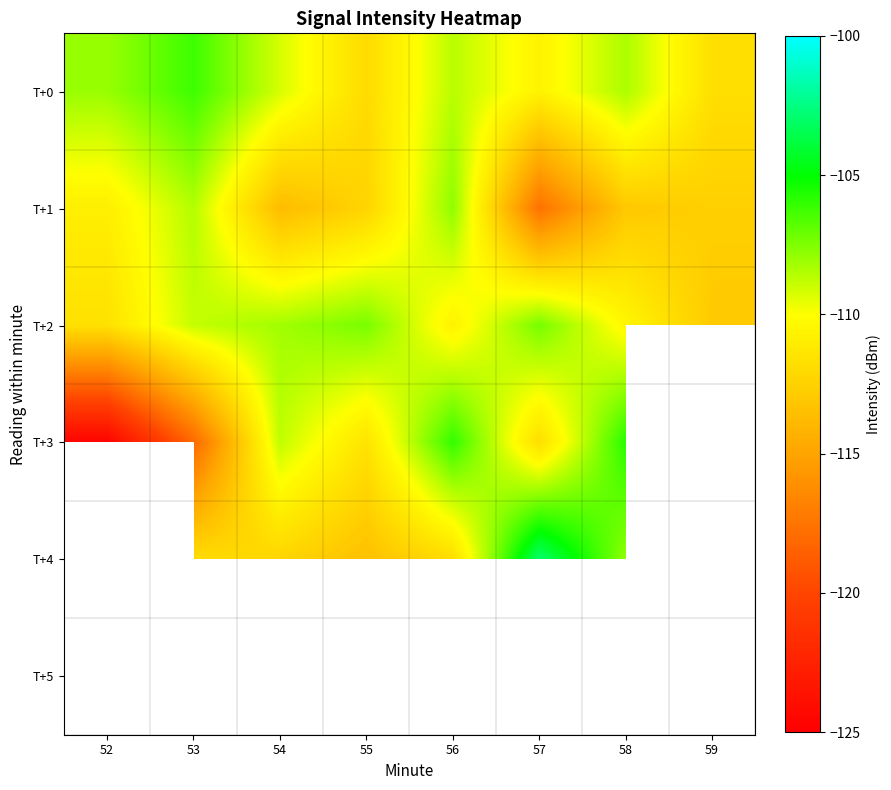

Between 52 and 59, which series saw the biggest shift?

T+0